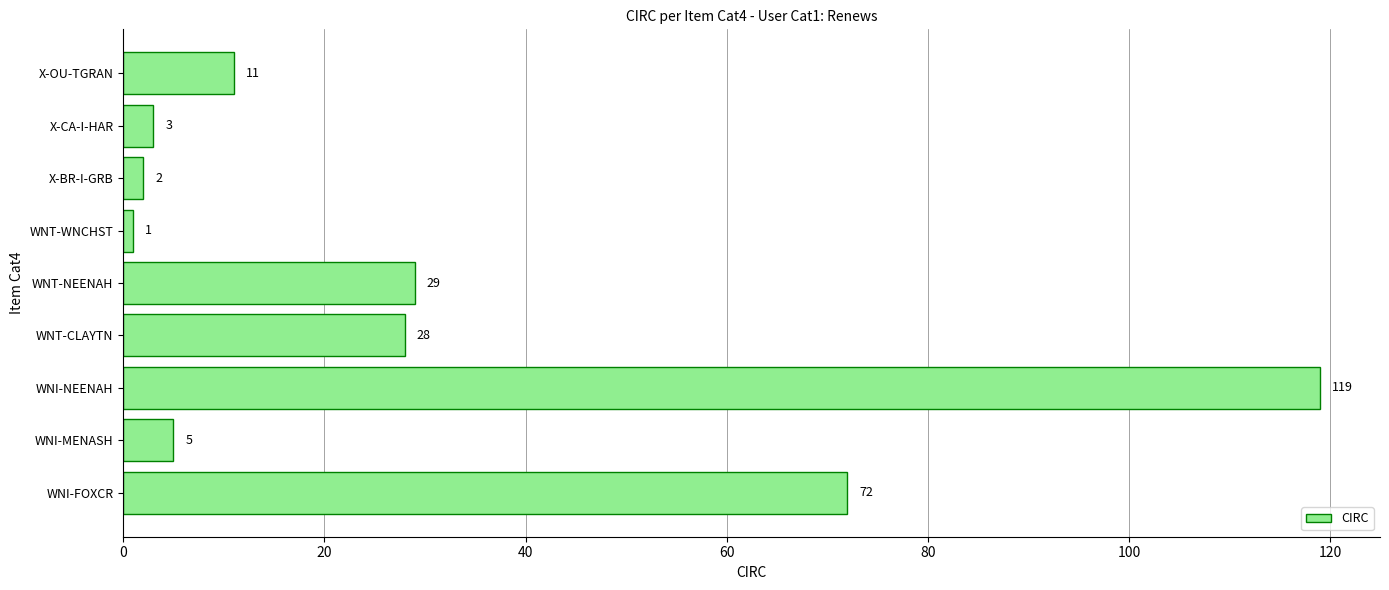

What is the difference between the second highest and second lowest values?

70